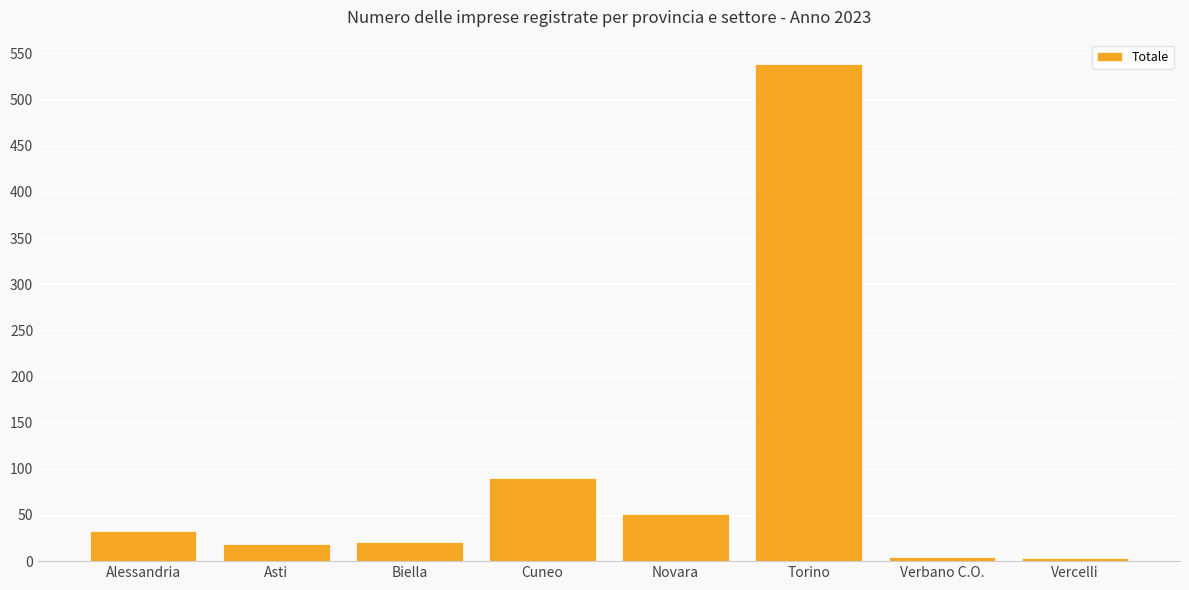

What is the label of the 5th bar from the right?

Cuneo